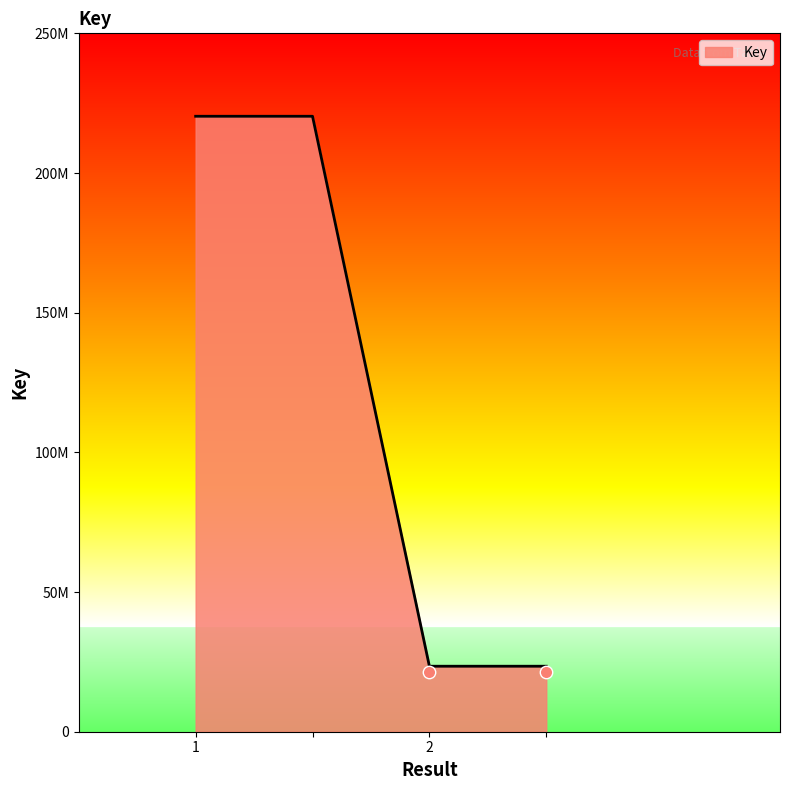

Approximately how many times larger is the value at 2 compared to ?

1.0